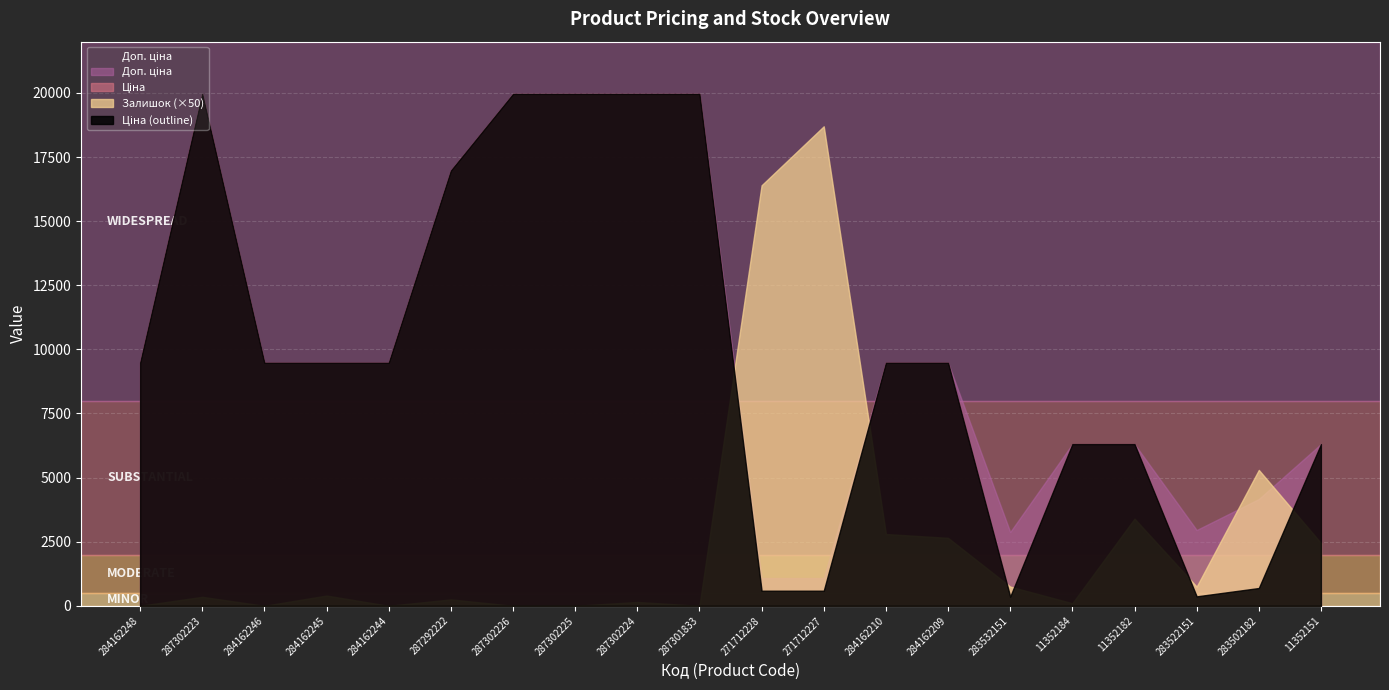

How many values in the Ціна series are below 9480?

8